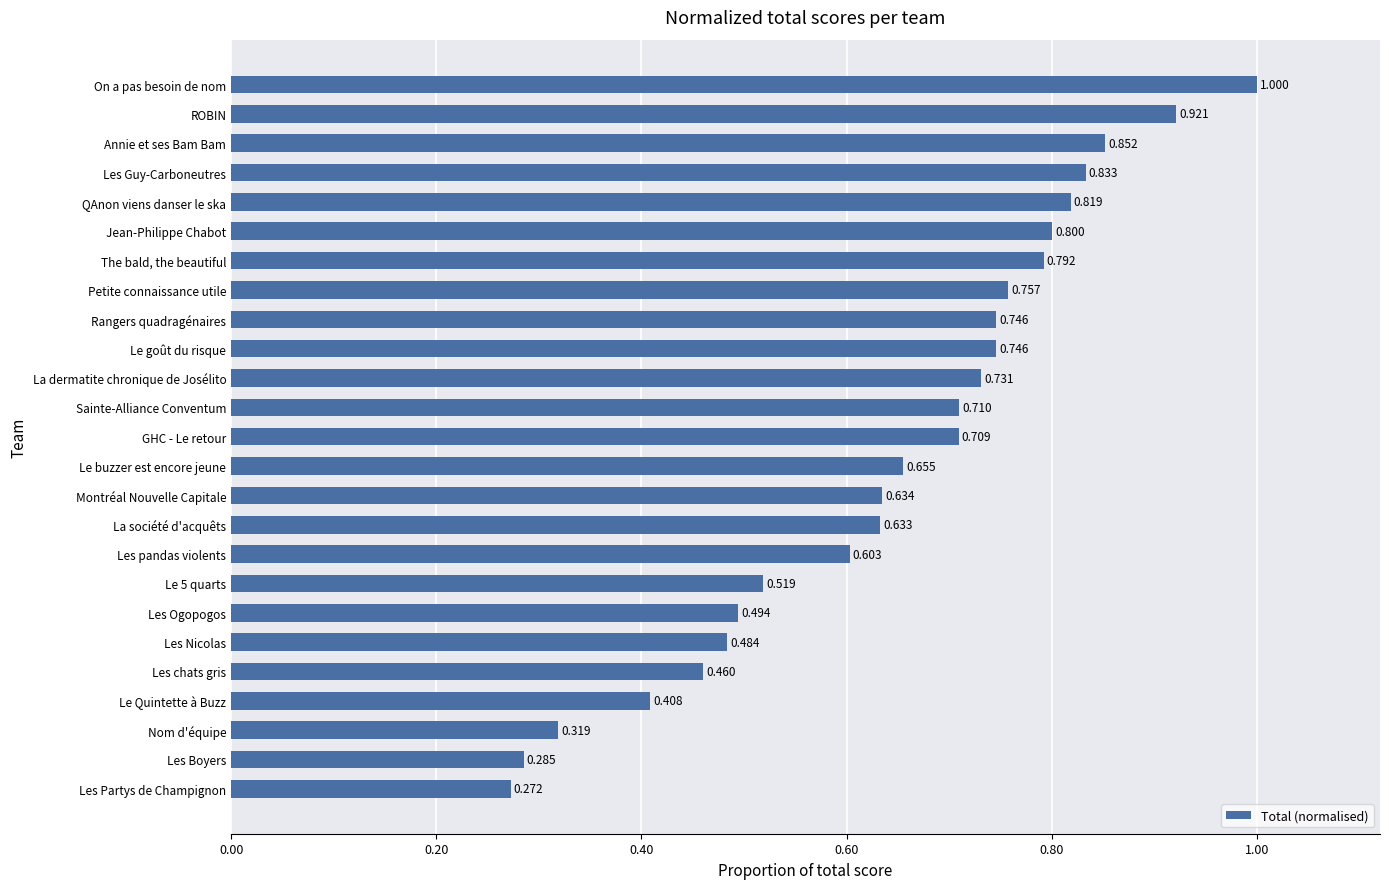

Between Sainte-Alliance Conventum and Les Guy-Carboneutres, which is larger?

Les Guy-Carboneutres